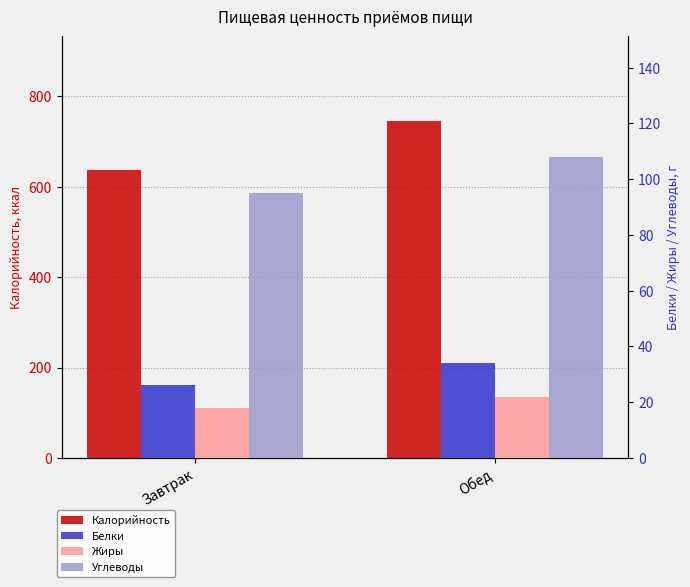

Which has a higher value, Обед or Завтрак?

Обед